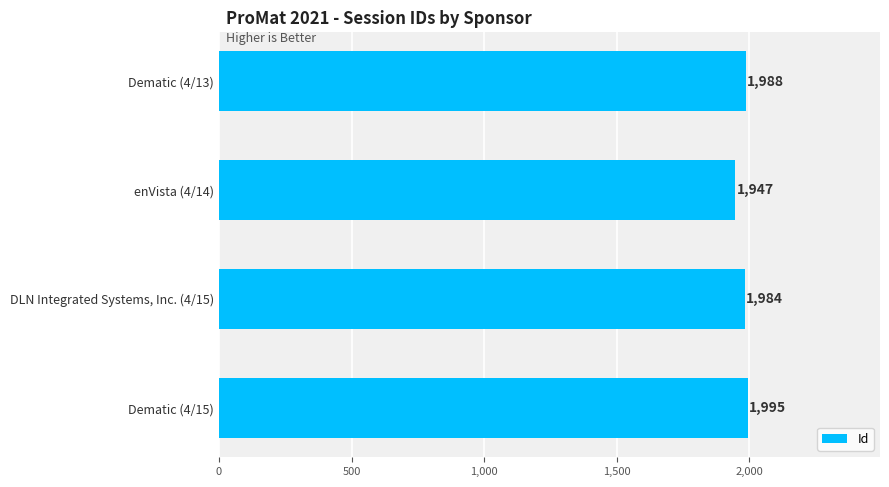

The chart shows a value of 1988 at Dematic (4/13). True or false?

True